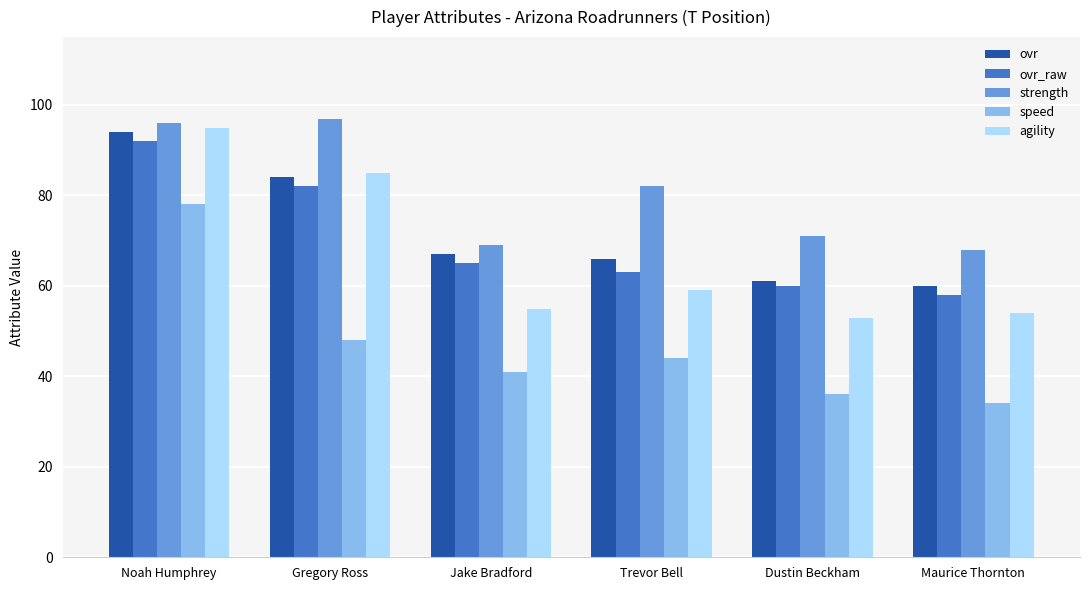

Rank the categories by agility value from highest to lowest.

Noah Humphrey, Gregory Ross, Trevor Bell, Jake Bradford, Maurice Thornton, Dustin Beckham